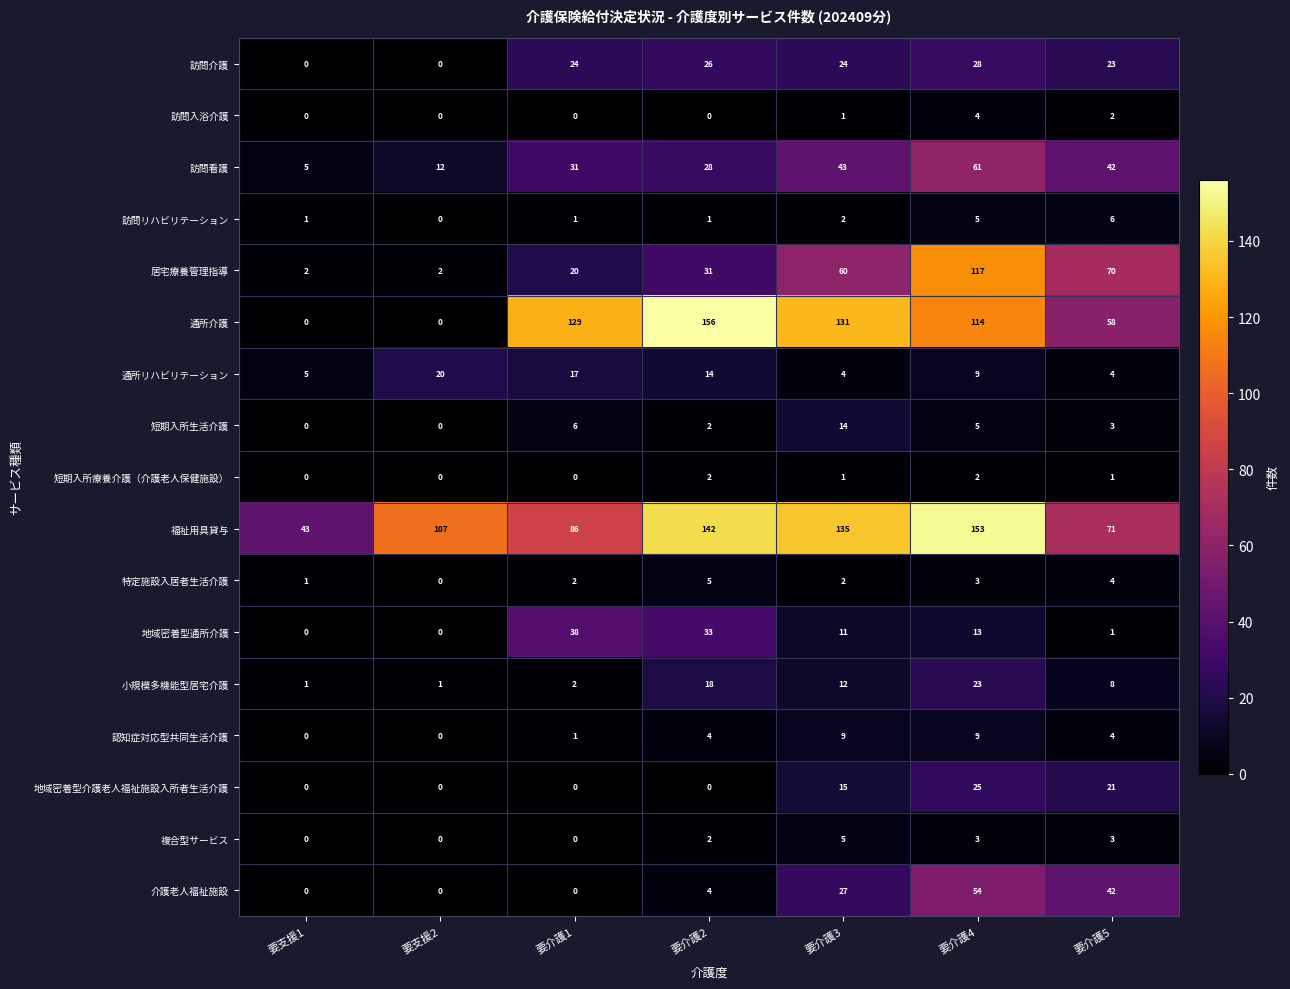

How many series are shown in this chart?

17